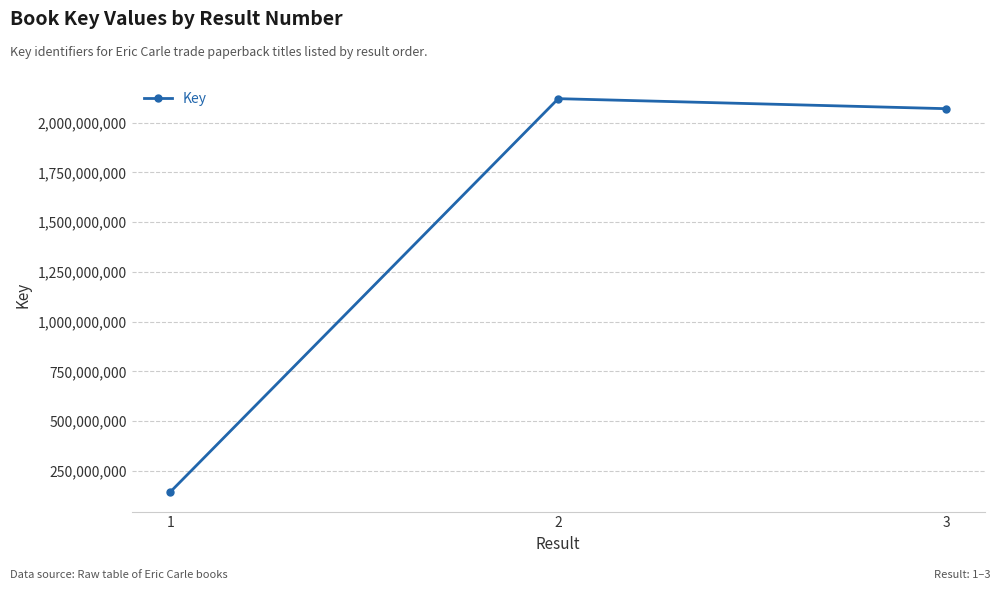

What is the value of the 3rd point from the left?

2070196358